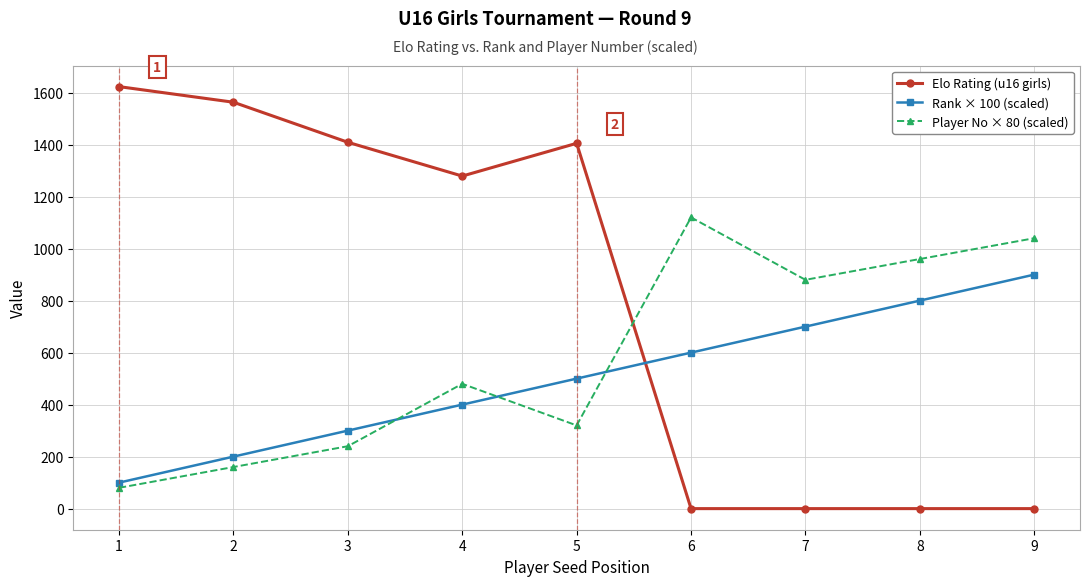

How many lines are shown in the chart?

3